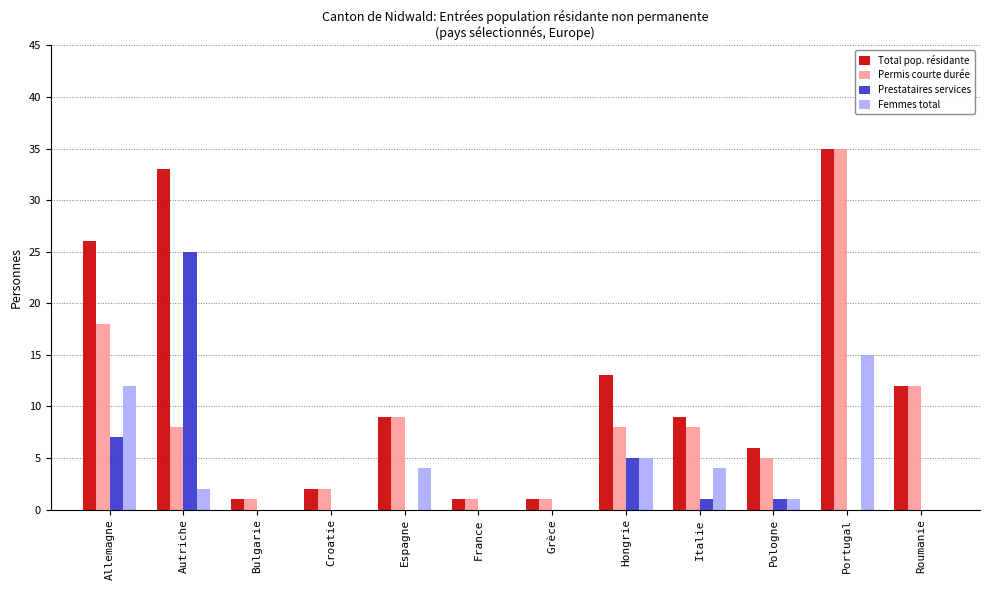

Reading left to right, extract all data points from this chart.

Total pop. résidante: Allemagne=26	Autriche=33	Bulgarie=1	Croatie=2	Espagne=9	France=1	Grèce=1	Hongrie=13	Italie=9	Pologne=6	Portugal=35	Roumanie=12
Permis courte durée: Allemagne=18	Autriche=8	Bulgarie=1	Croatie=2	Espagne=9	France=1	Grèce=1	Hongrie=8	Italie=8	Pologne=5	Portugal=35	Roumanie=12
Prestataires services: Allemagne=7	Autriche=25	Bulgarie=0	Croatie=0	Espagne=0	France=0	Grèce=0	Hongrie=5	Italie=1	Pologne=1	Portugal=0	Roumanie=0
Femmes total: Allemagne=12	Autriche=2	Bulgarie=0	Croatie=0	Espagne=4	France=0	Grèce=0	Hongrie=5	Italie=4	Pologne=1	Portugal=15	Roumanie=0